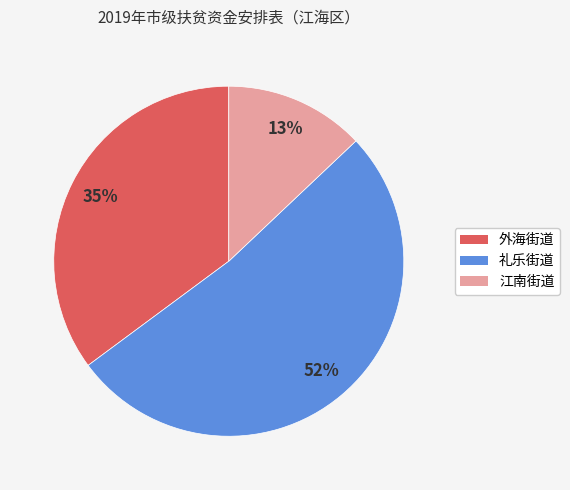

Which has a higher value, 外海街道 or 江南街道?

外海街道